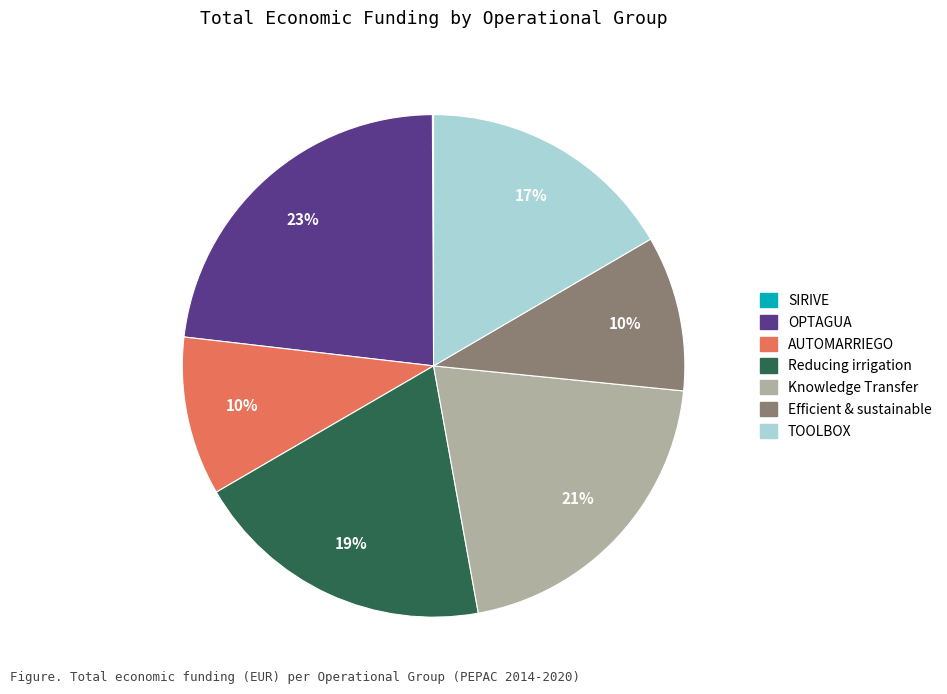

What is the largest slice in the pie chart?

OPTAGUA